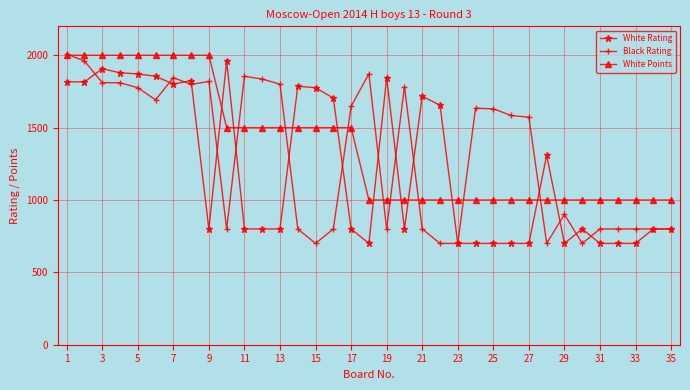

After their last crossing, which series has the higher values: White Points or White Rating?

White Points